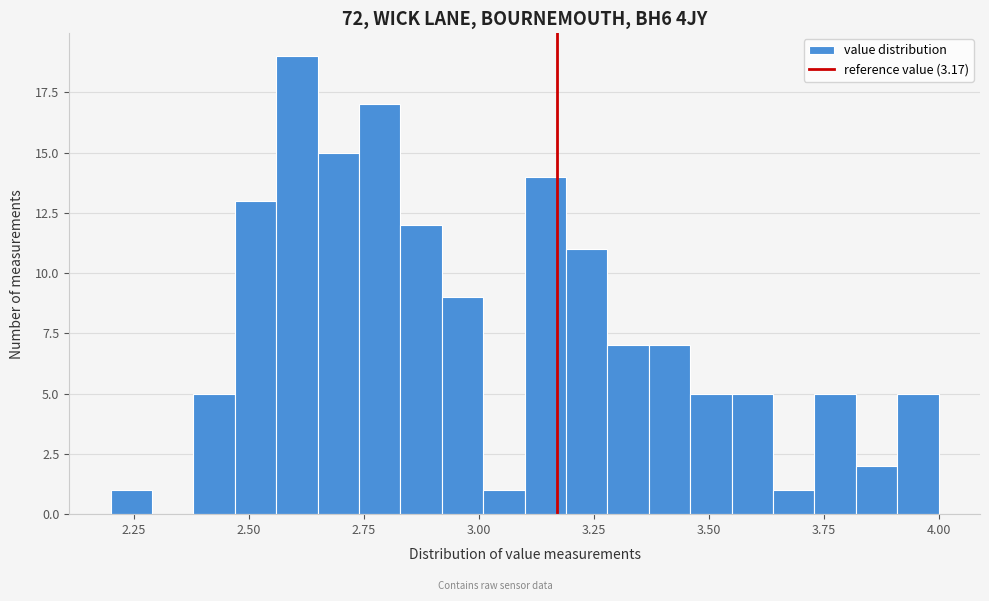

Around what value on the x-axis is the tallest bar? Give the approximate position of its centre, as read against the axis.

2.60